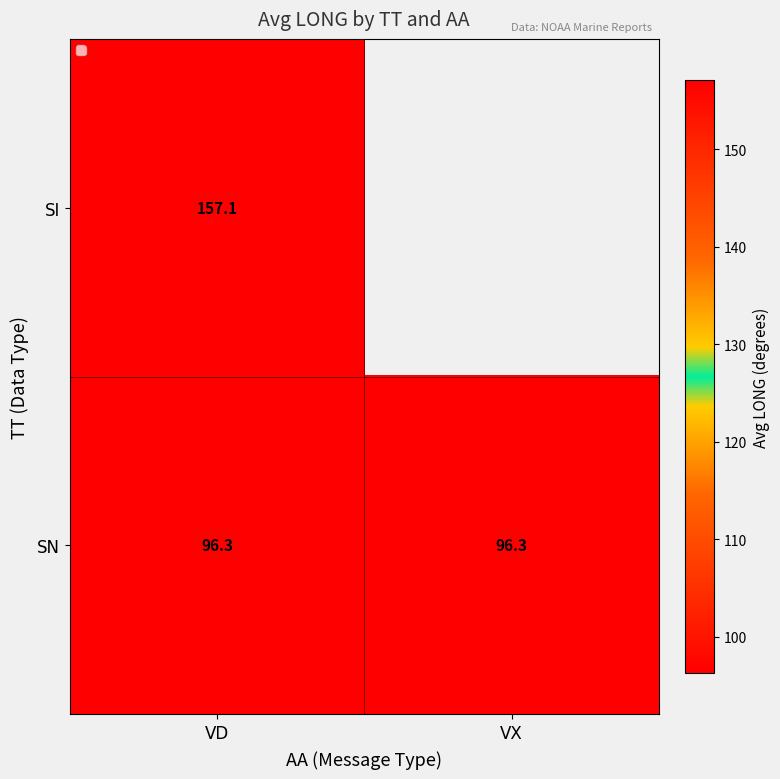

Is it true that SN equals 96.3 at VD?

True